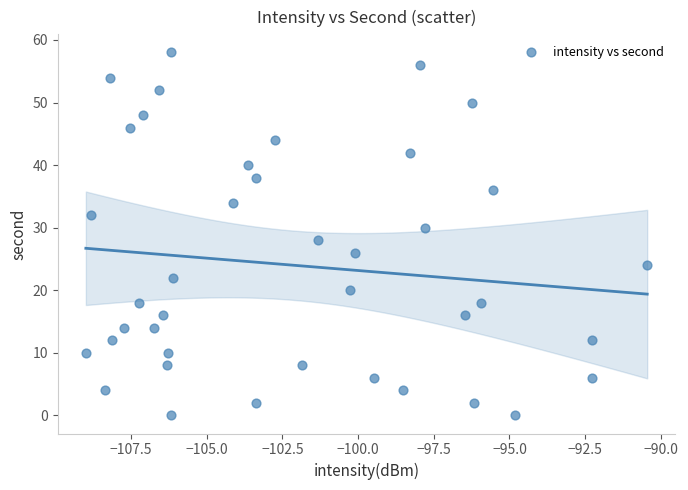

What is the range of Y values (max minus min)?

58